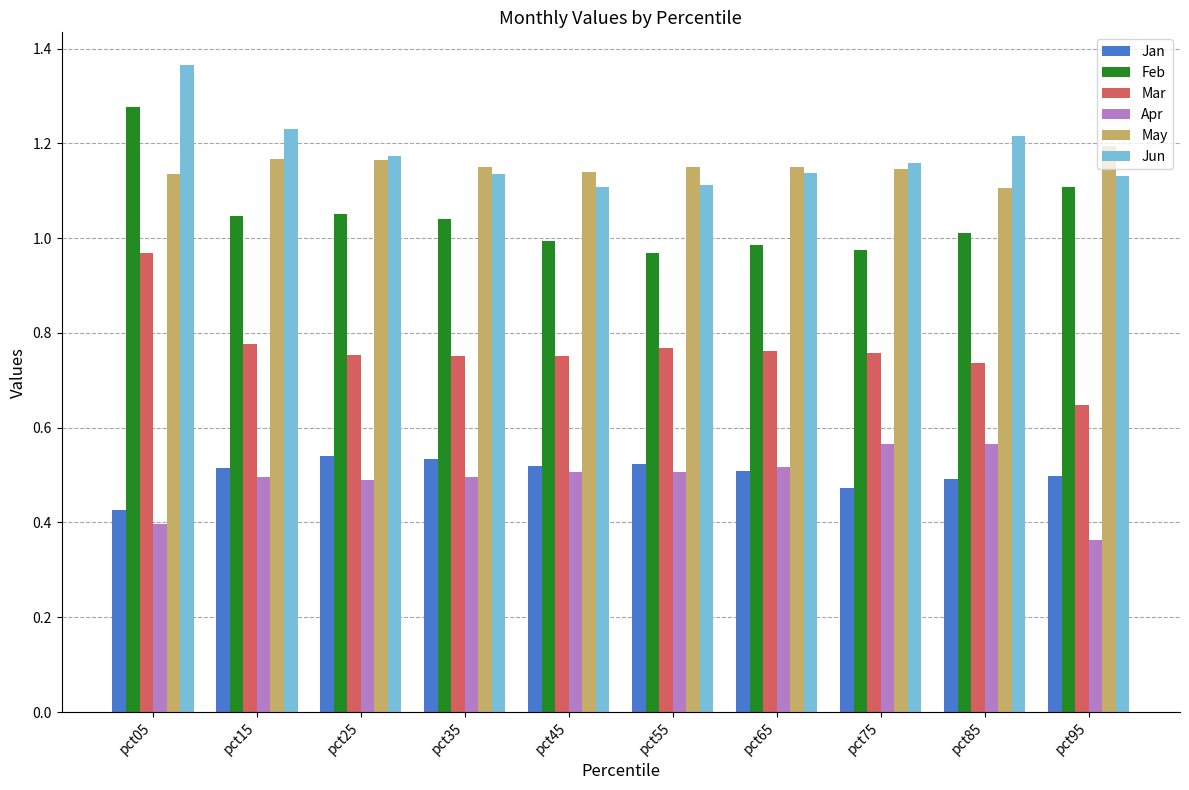

What is the sum of all Feb values?

10.5